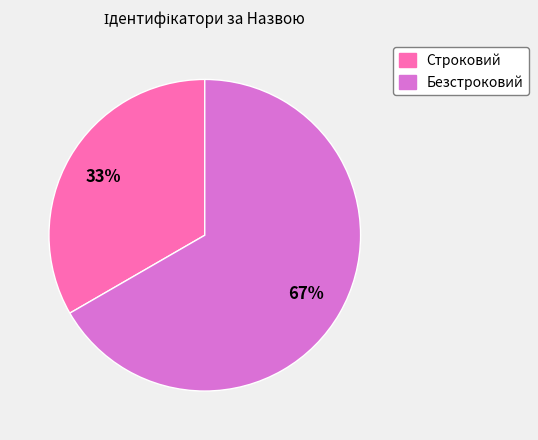

Which slice represents more than half of the pie?

Безстроковий